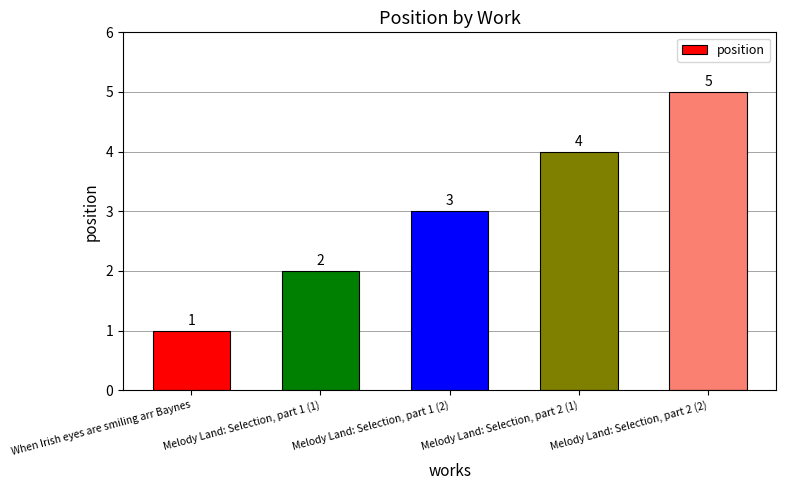

Are the bars horizontal?

No